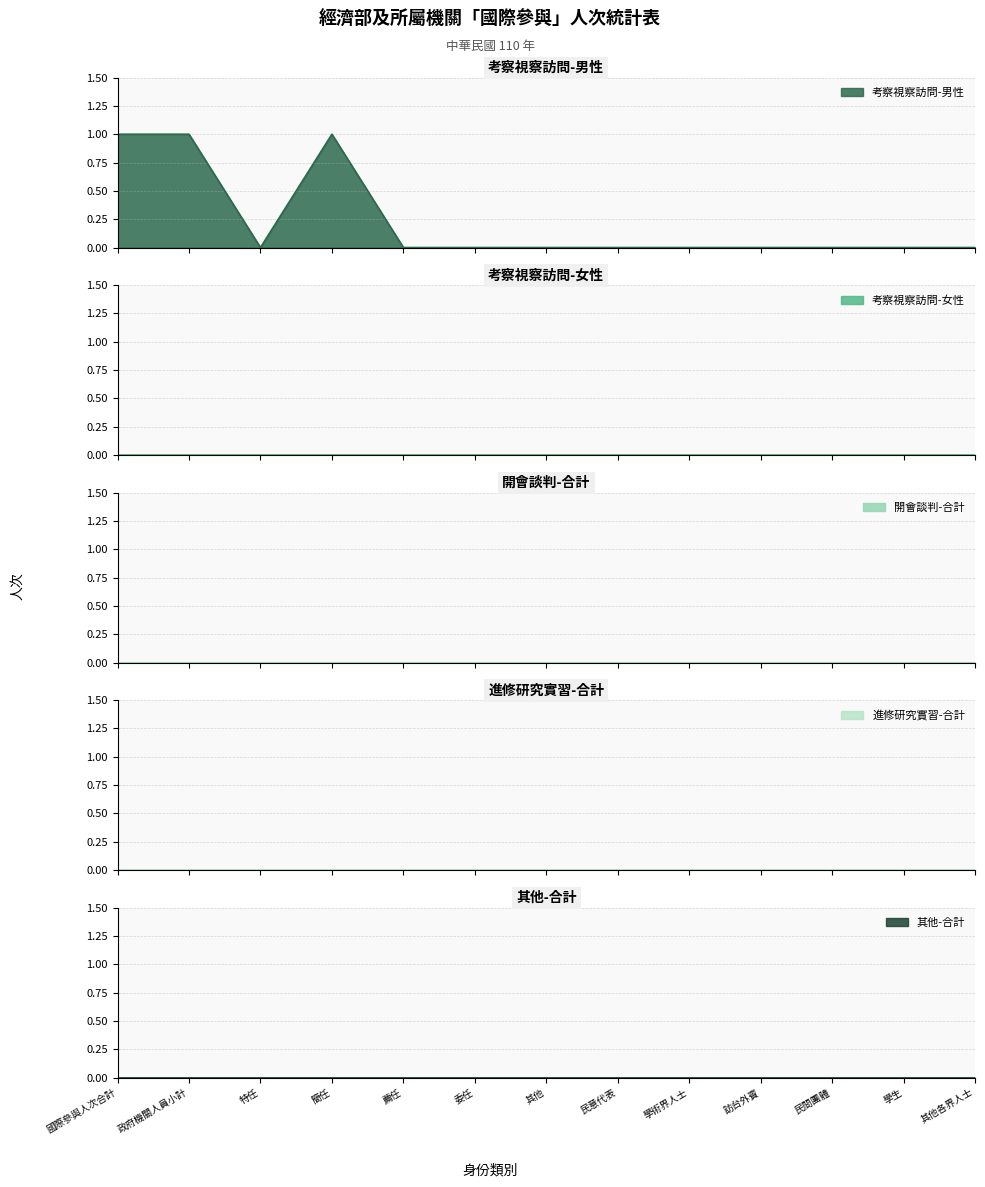

True or false: 開會談判-合計 and 考察視察訪問-男性 intersect in this chart.

False